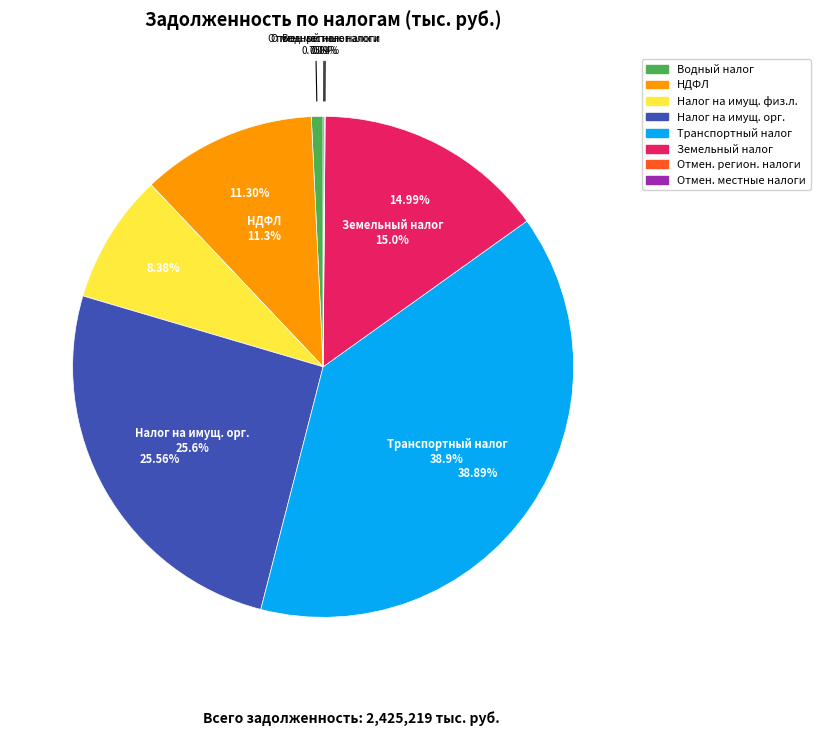

Count the number of slices in the pie.

8